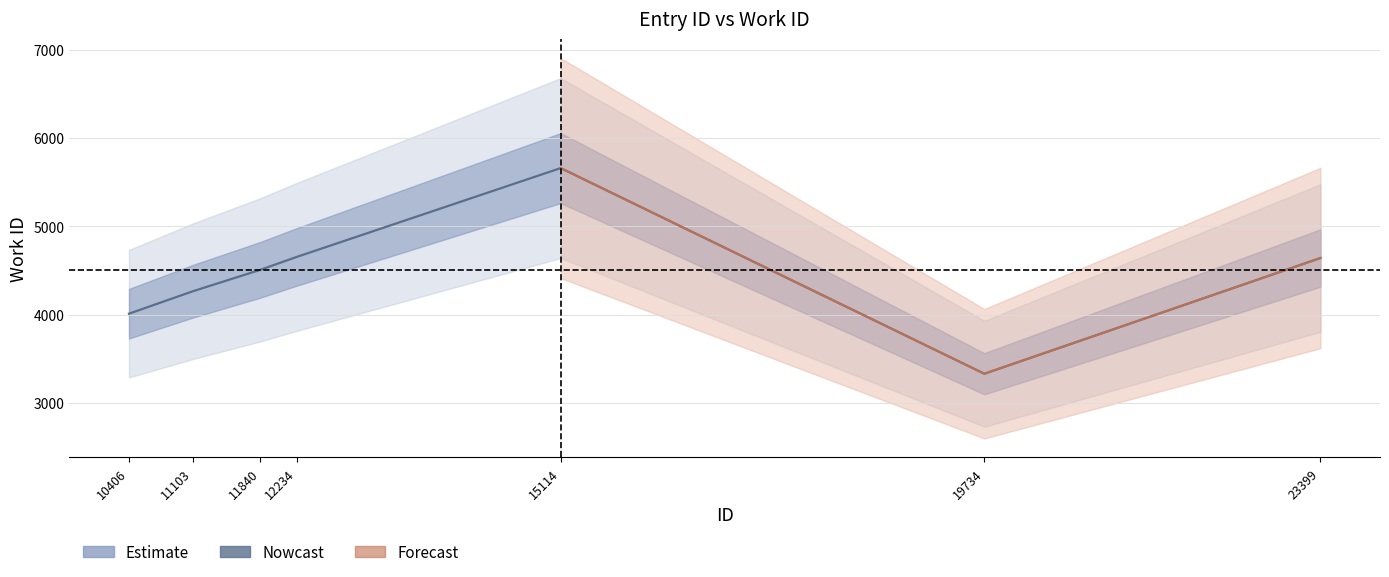

At which category does the chart reach its minimum across all series?

19734